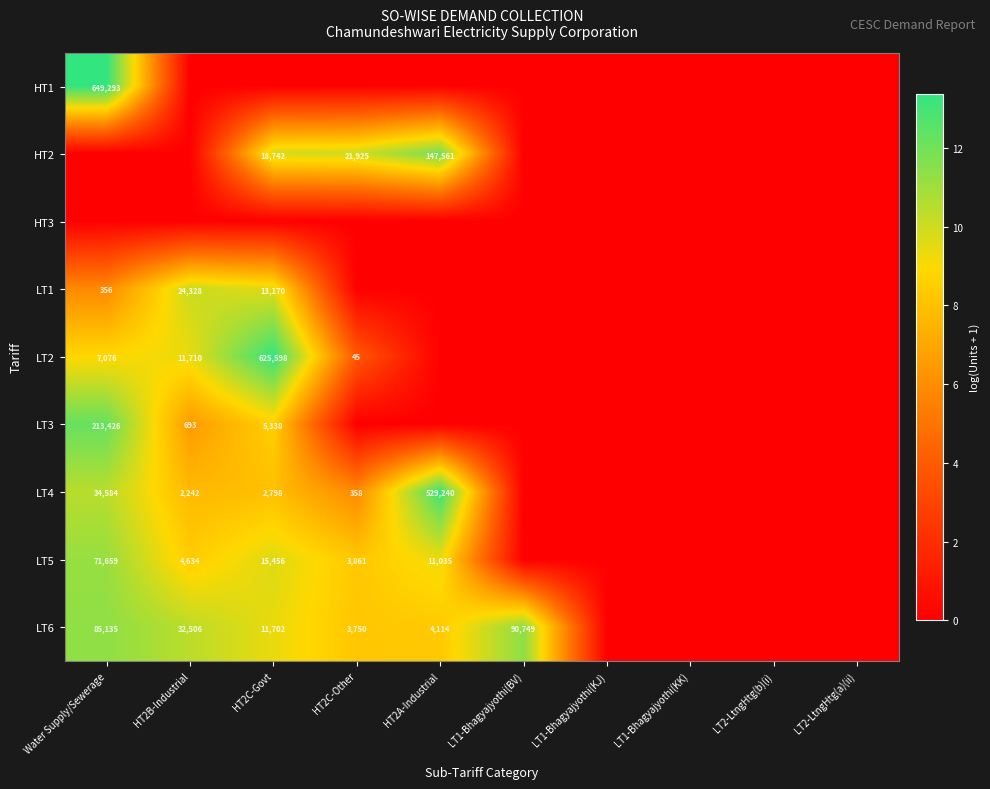

What is the sum of the LT3 values at HT2B-Industrial and Water Supply/Sewerage?

214119